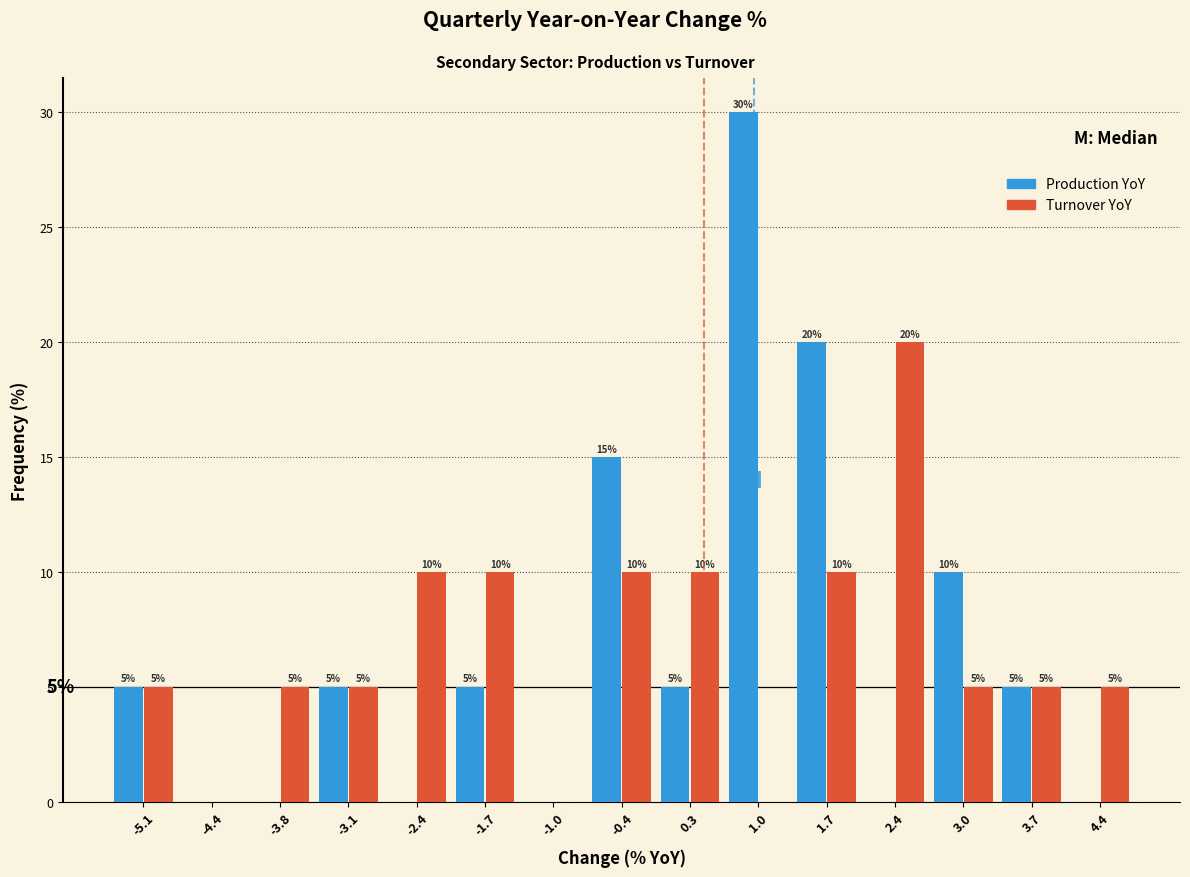

In the Turnover YoY series, which range on the x-axis has the tallest bar?

2.0 to 2.7